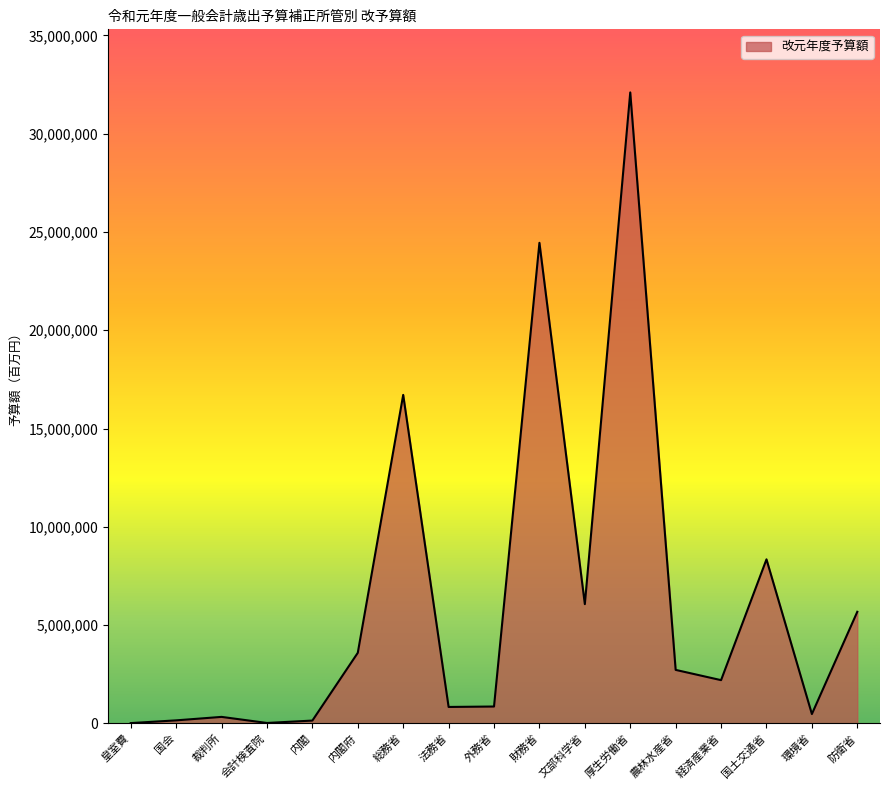

At which label is the value closest to 16056881?

総務省